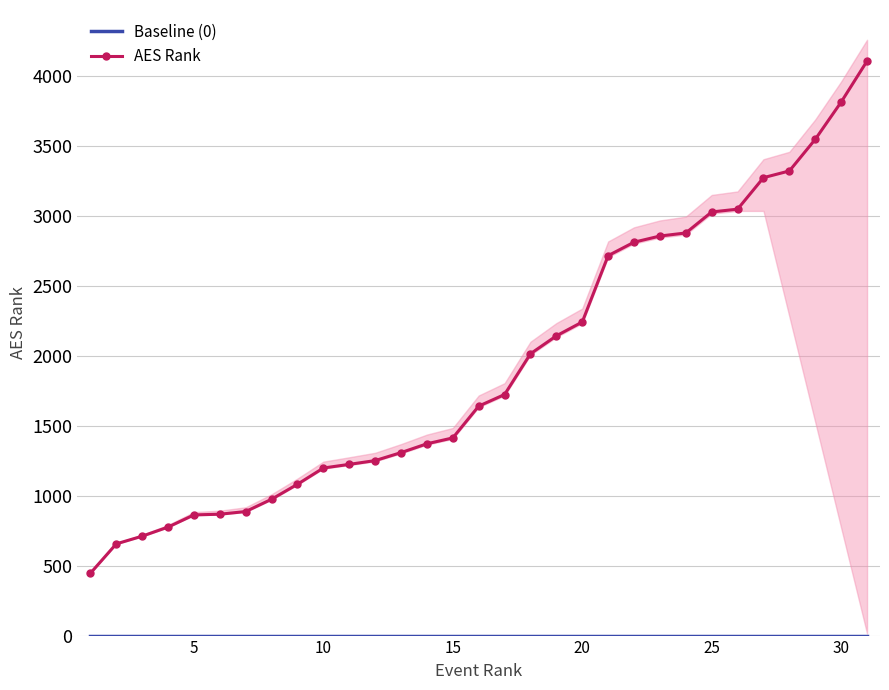

True or false: AES Rank has more than 0 points higher than both neighbors.

False